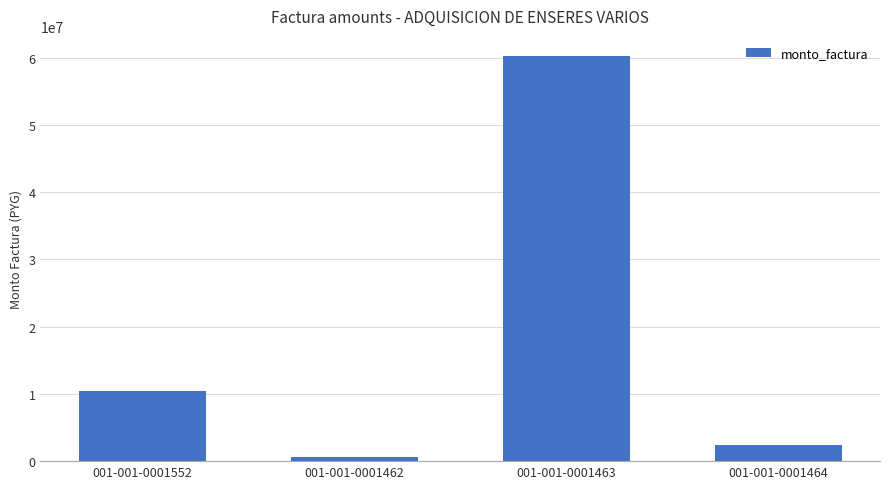

At which category does the chart reach its minimum across all series?

001-001-0001462